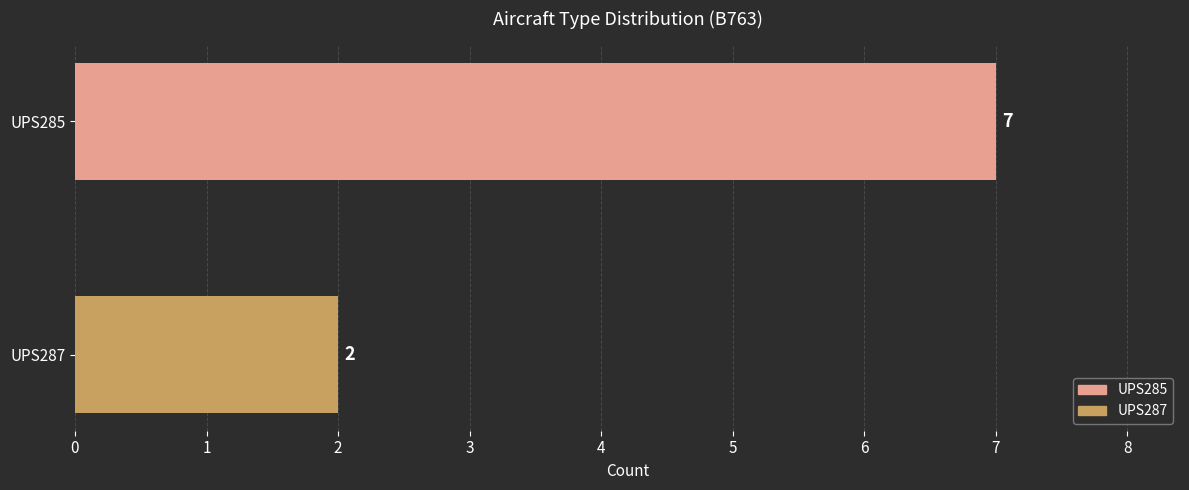

What is the value of the 2nd bar from the top?

2